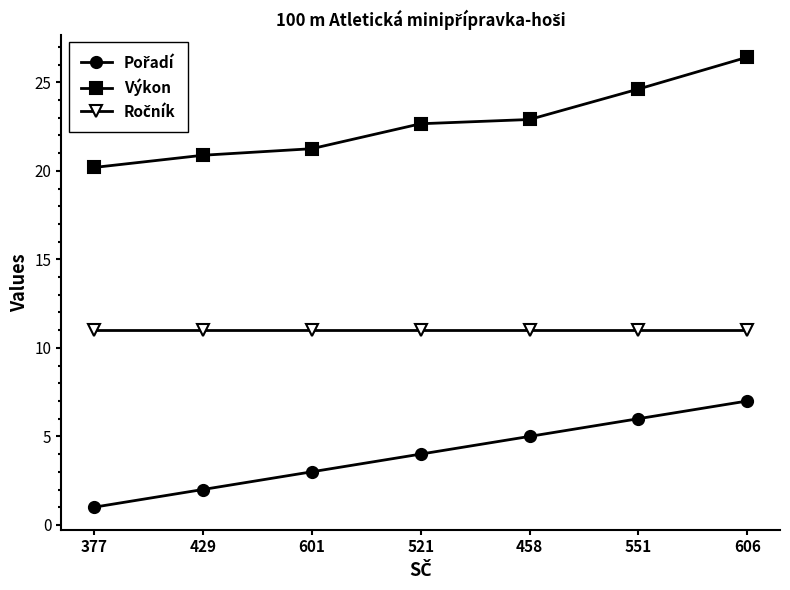

What is the sum of the Výkon values at 606 and 521?

49.1